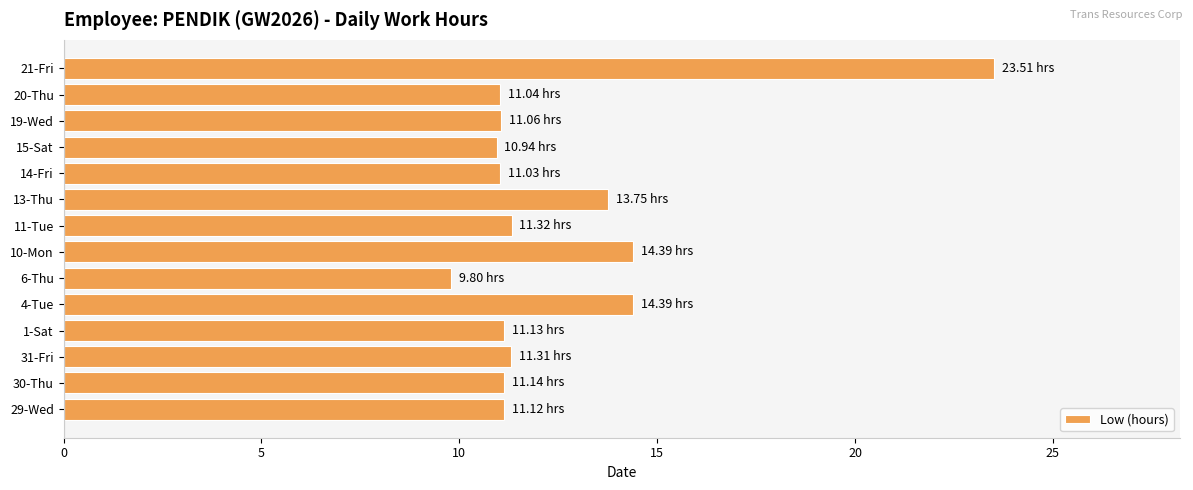

What is the difference between the maximum and minimum values?

13.7